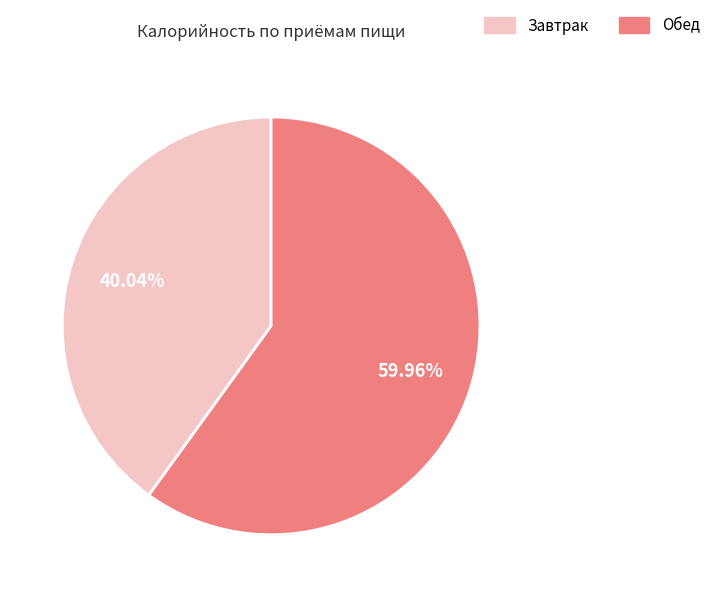

Does any single category account for the majority?

Yes